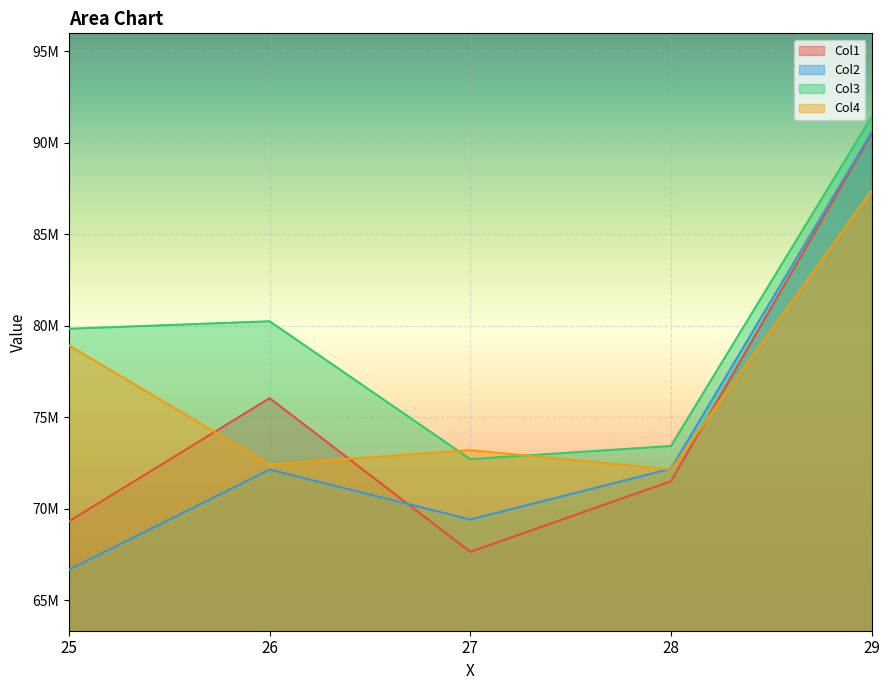

The value of Col3 at 27 is 98077532. True or false?

False